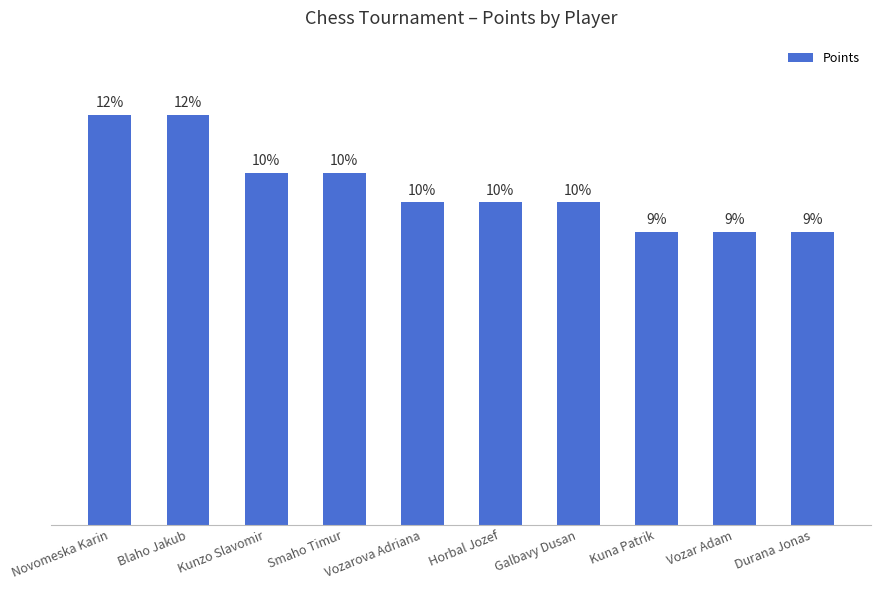

Are the bars horizontal?

No